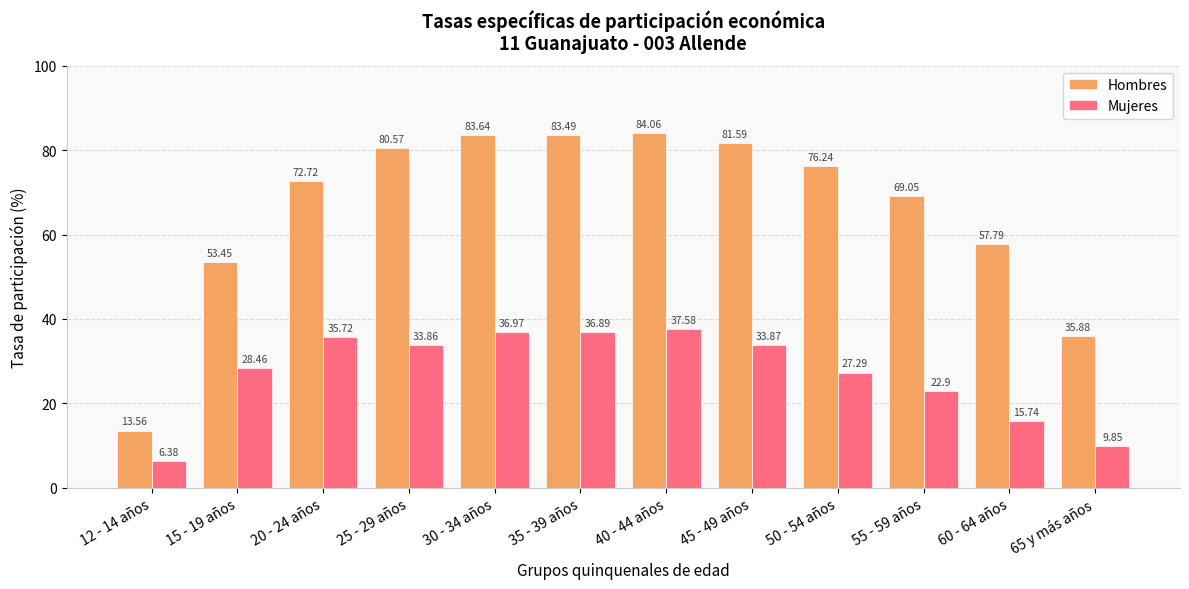

What is the approximate value of Mujeres at 60 - 64 años?

15.7